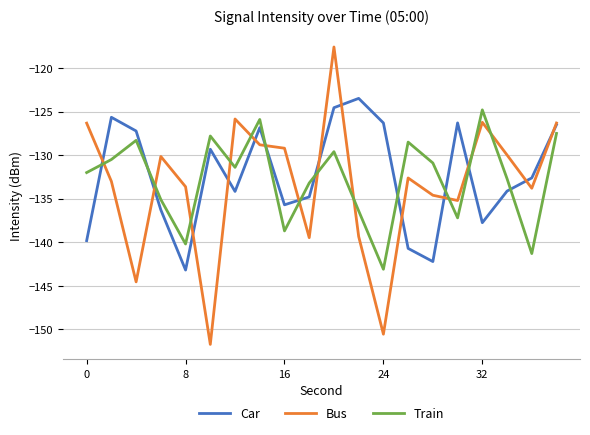

Rank the series by their average value, from highest to lowest.

Car, Train, Bus